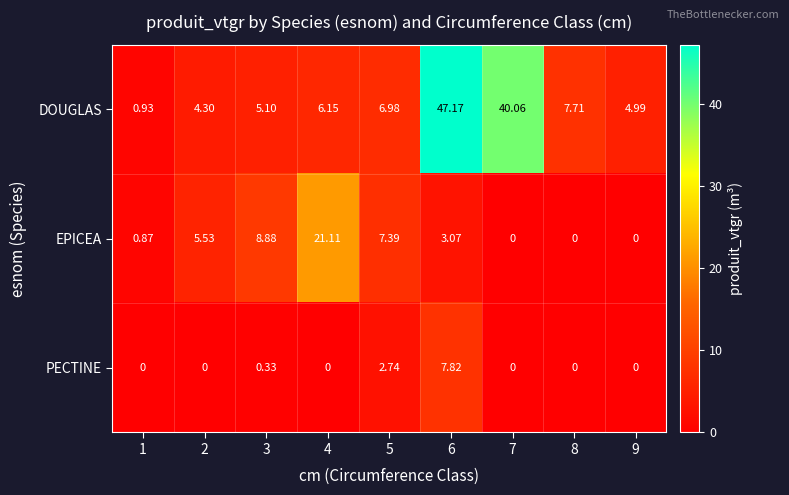

Is the value of EPICEA at 1 greater than the value of DOUGLAS at 9?

No